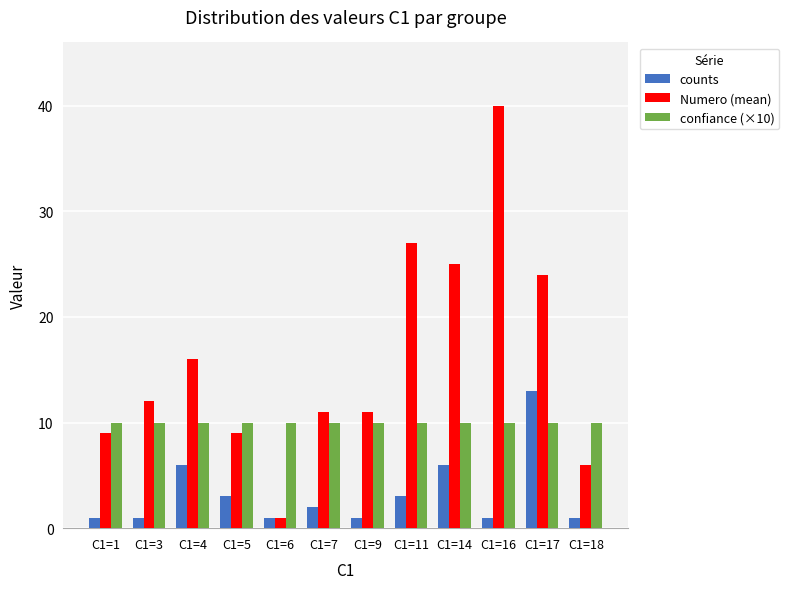

What is the sum of the Numero (mean) values at C1=11 and C1=18?

33